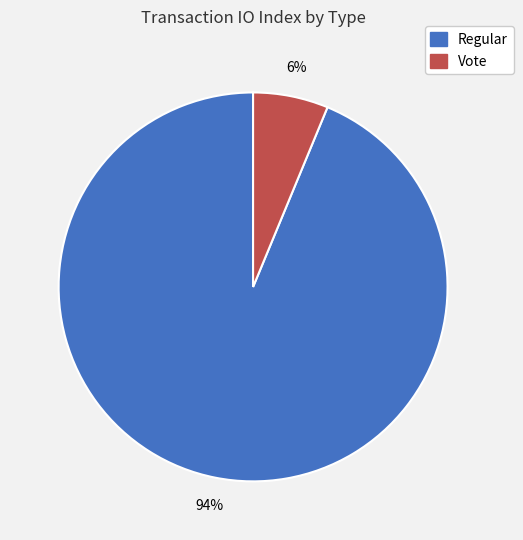

The Vote slice represents 6% of the pie. True or false?

True